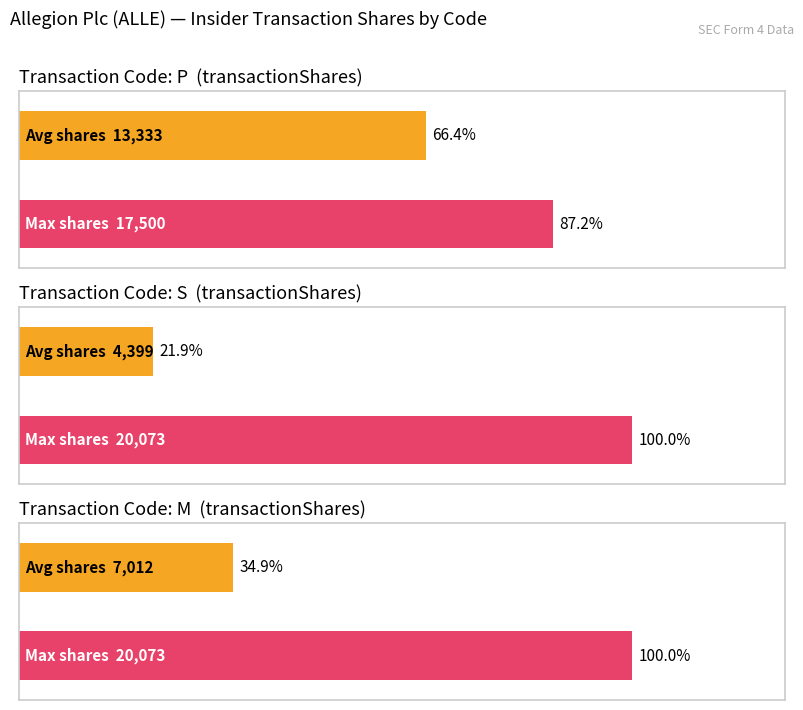

The value of transactionShares at S is 951. True or false?

False